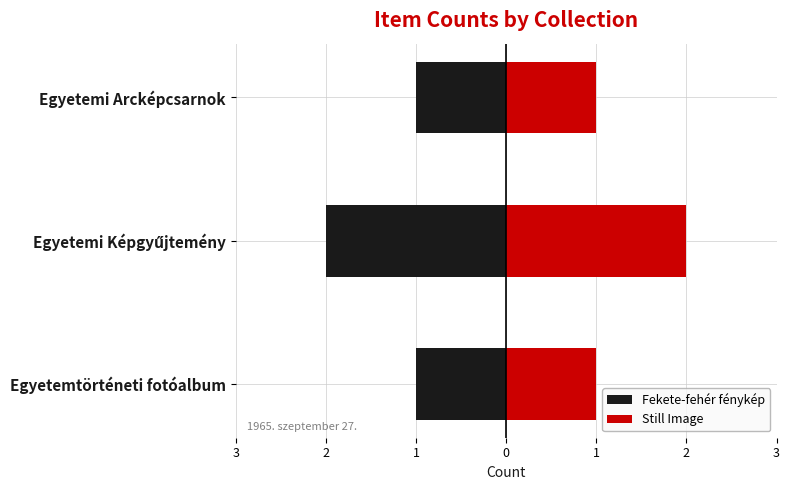

List the series in order of their peak value, highest first.

Still Image, Fekete-fehér fénykép